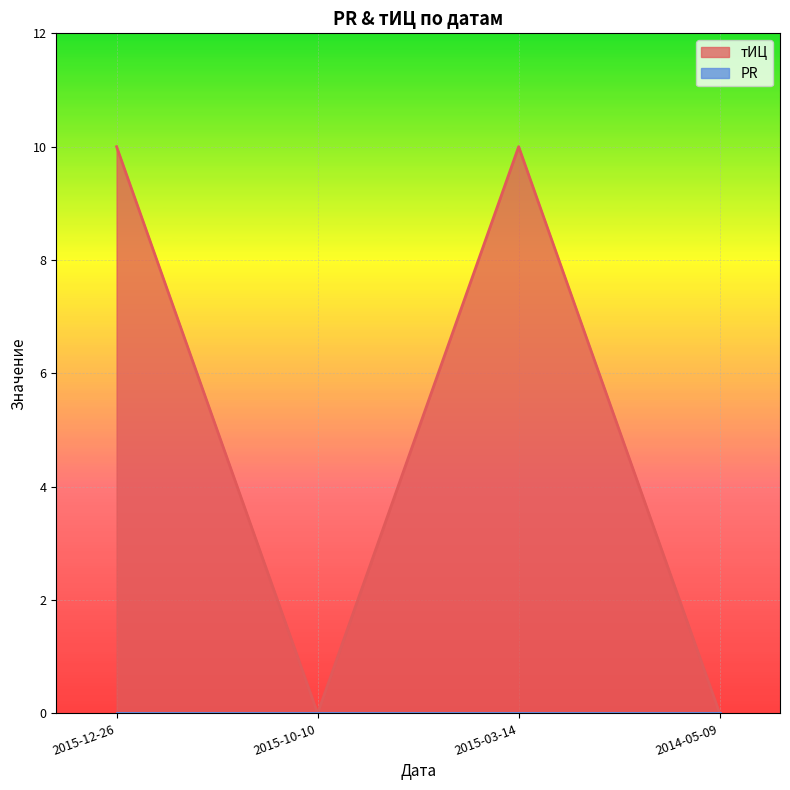

What is the label of the 3rd point from the left?

2015-03-14